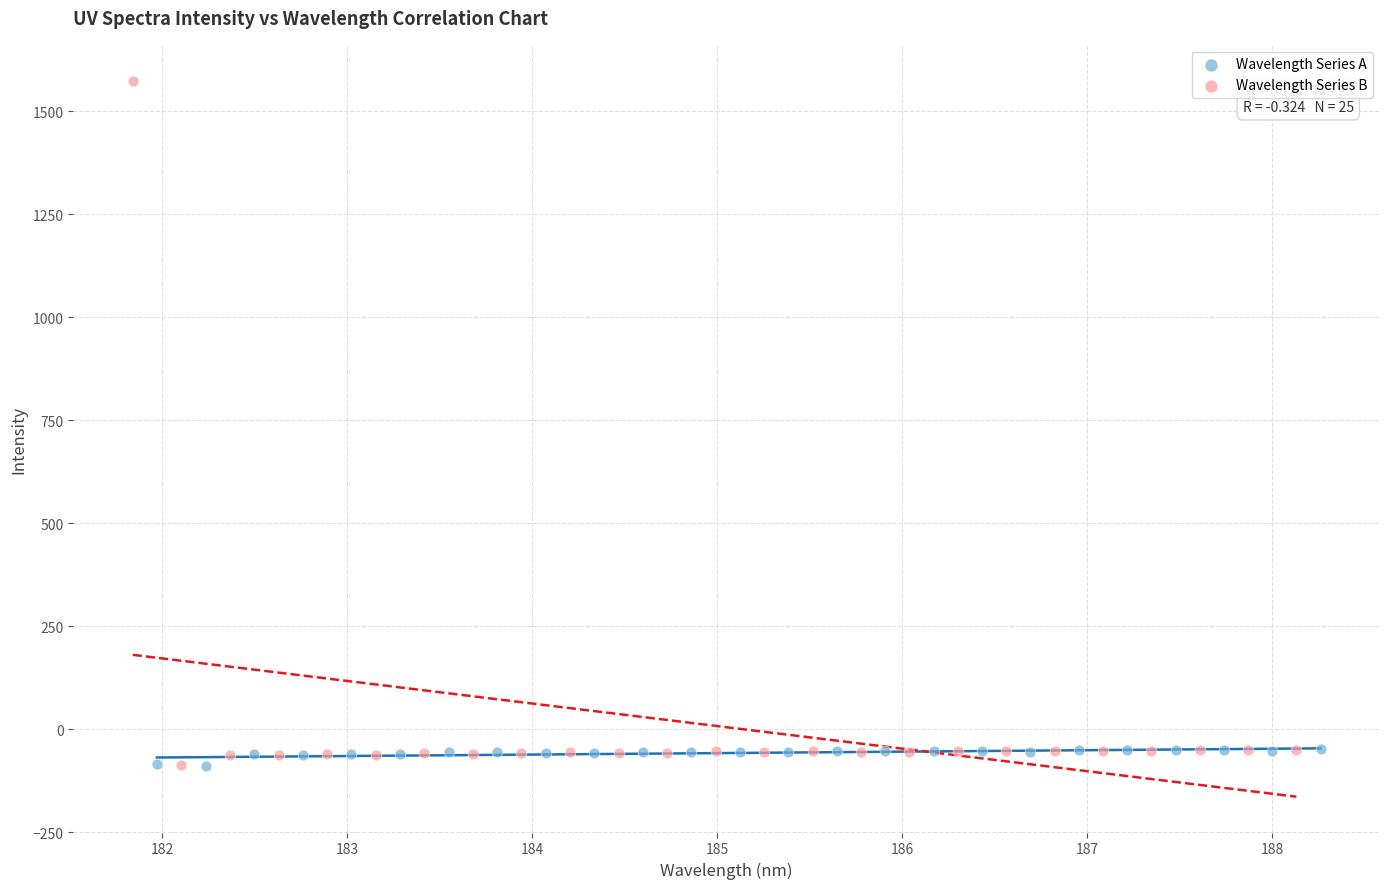

Which series reaches the maximum Y coordinate?

Wavelength Series B